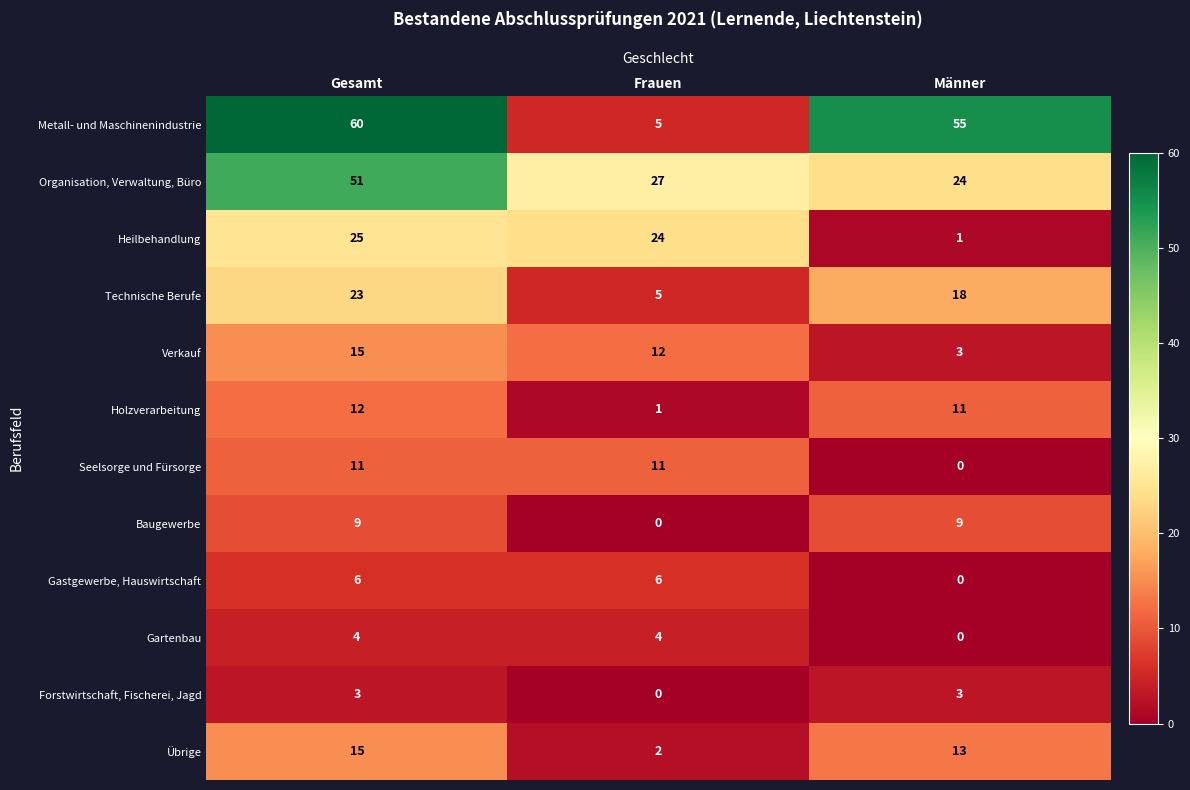

How many series are shown in this chart?

12